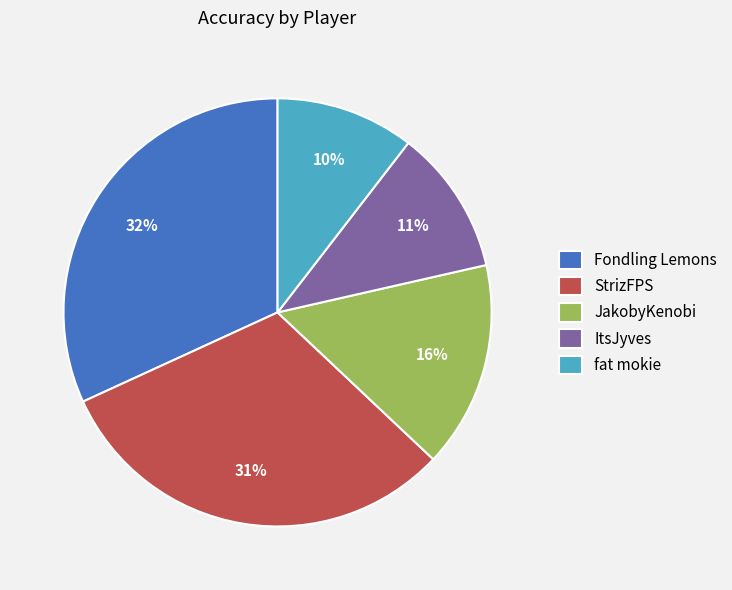

Does any single category account for the majority?

No